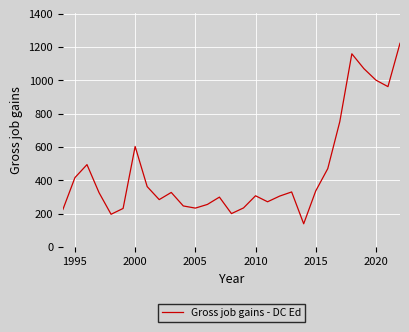

What is the smallest value displayed?

139